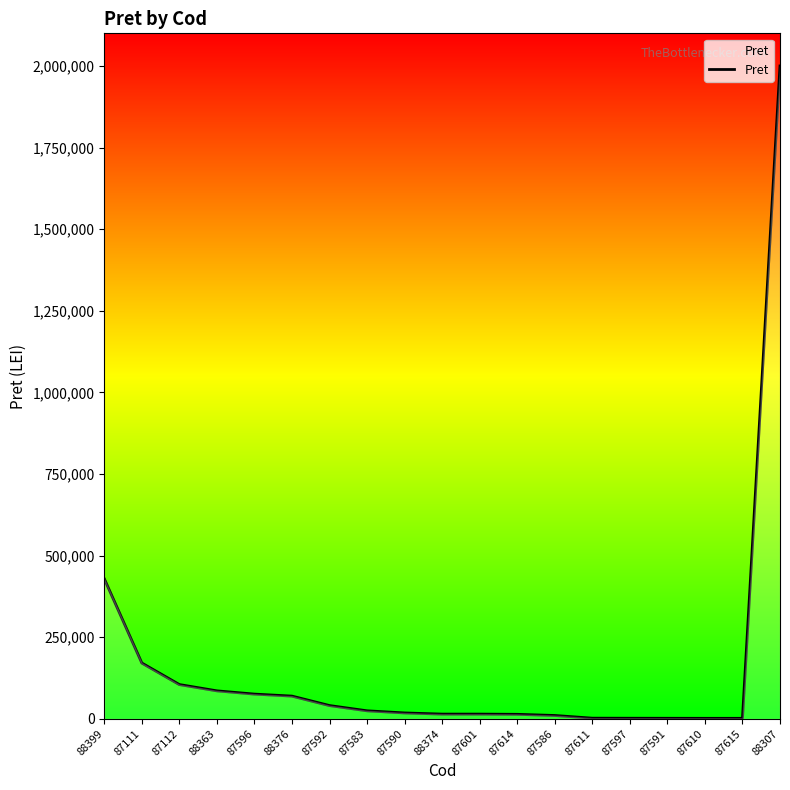

At which label is the value closest to 1000760?

88399